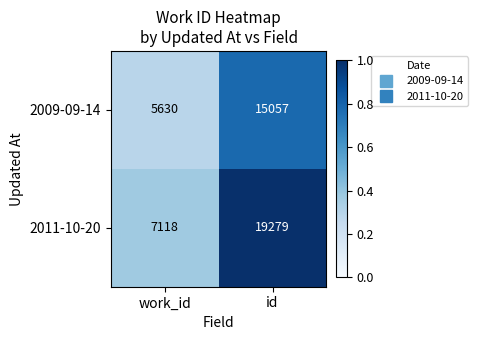

The value of 2009-09-14 at work_id is 9357. True or false?

False